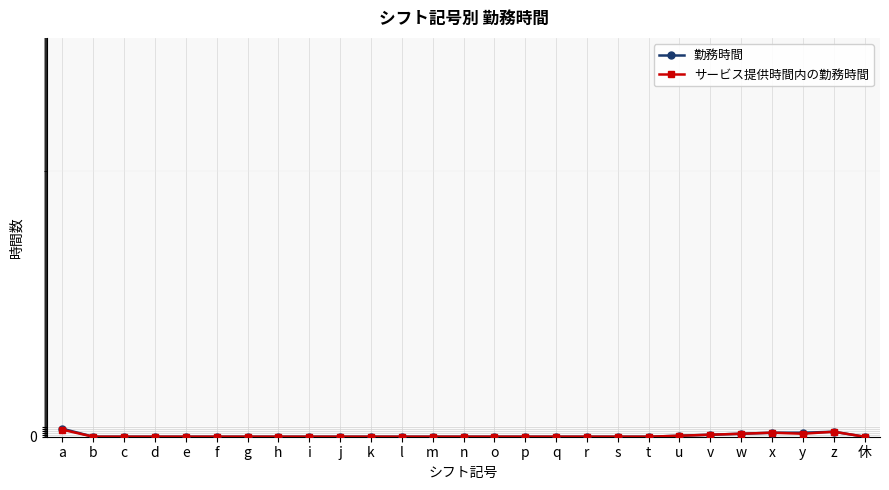

What are all the series names shown in the legend?

勤務時間, サービス提供時間内の勤務時間